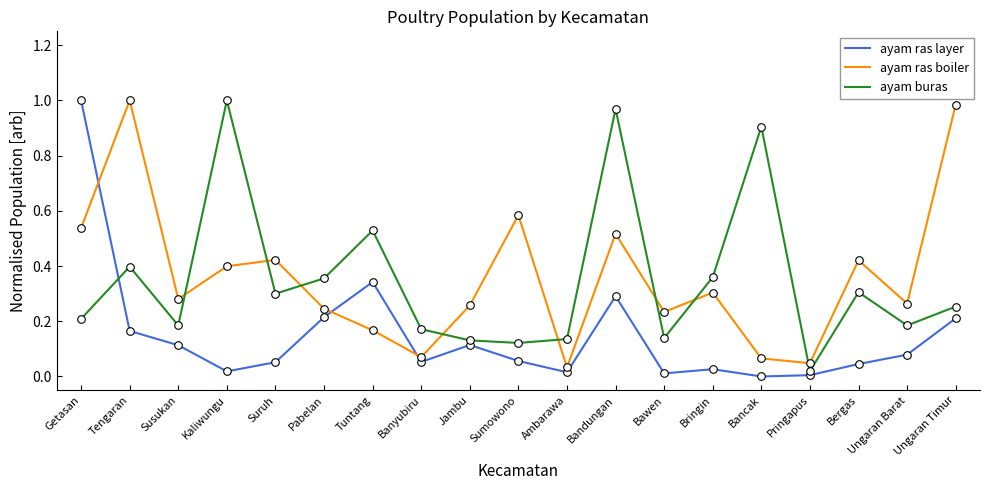

Is the value of ayam ras boiler at Pringapus greater than the value of ayam ras layer at Bancak?

Yes